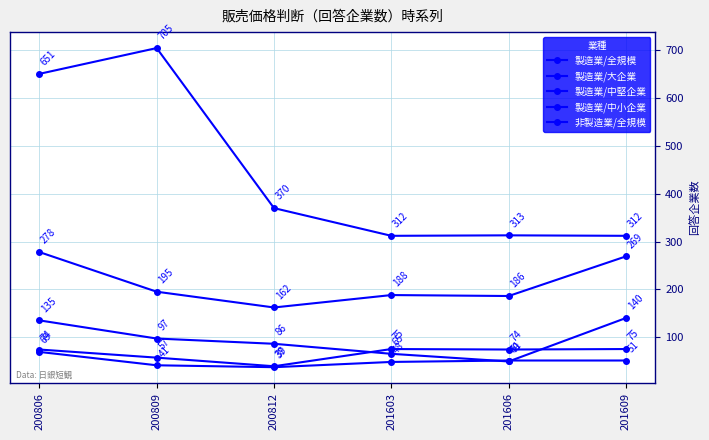

How many values in the 非製造業/全規模 series are below 370?

3